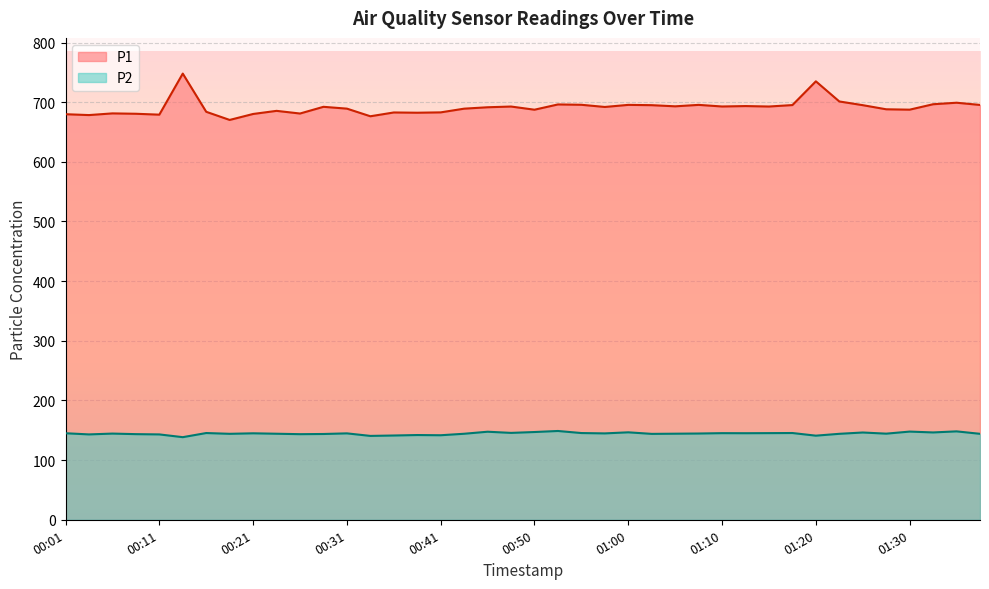

In P2, how many points are higher than both neighbors (excluding endpoints)?

13